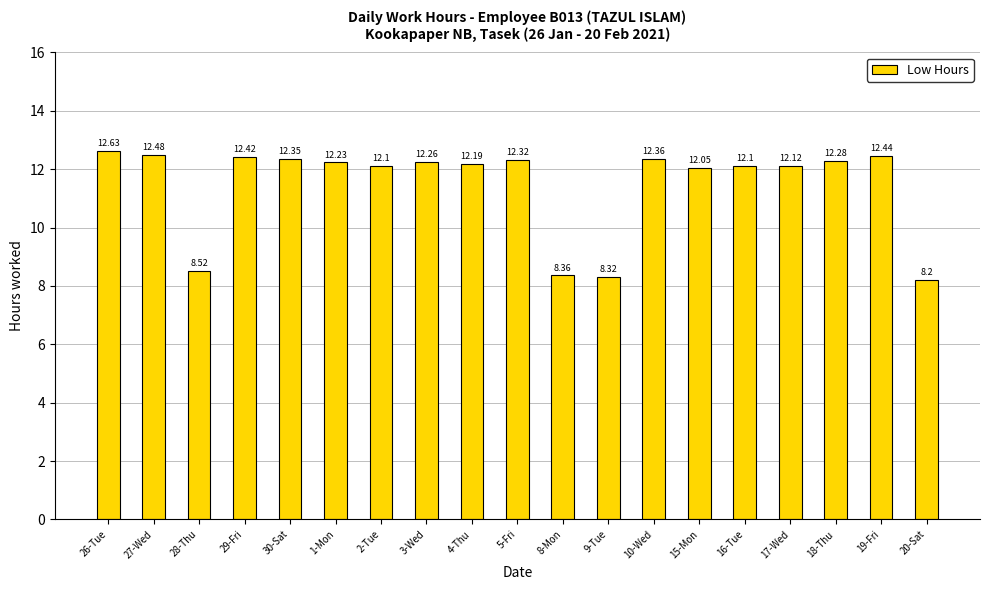

True or false: the data shows 17.8 at 4-Thu.

False